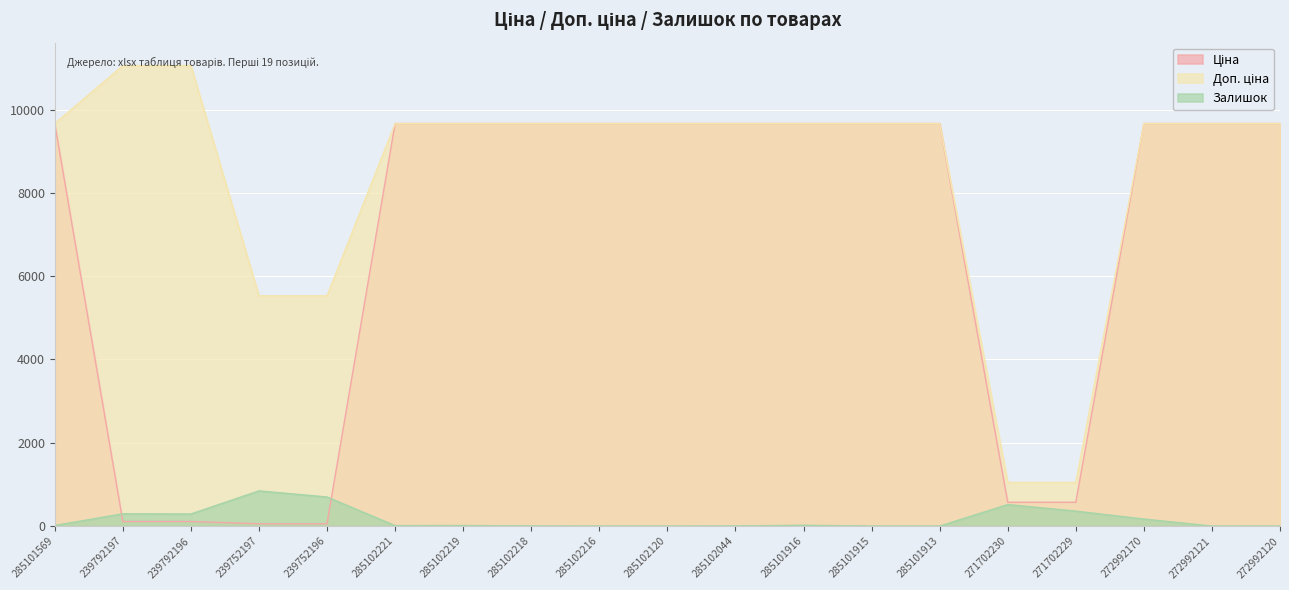

Which label corresponds to the largest value in the chart?

239792197